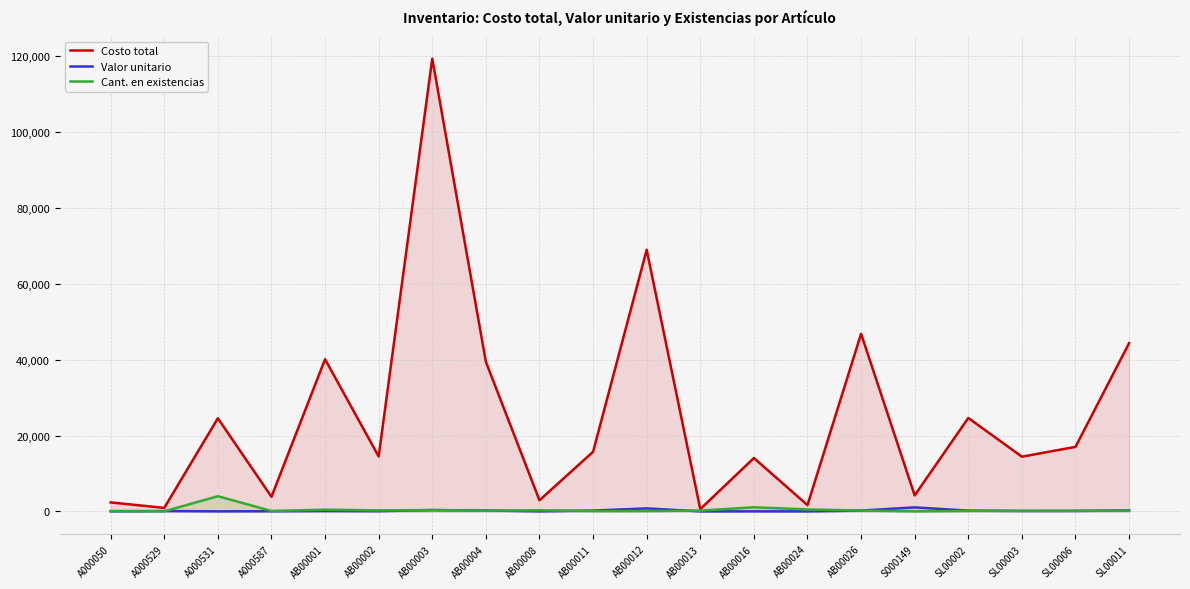

Is it true that Valor unitario equals 13.1 at AB00016?

True